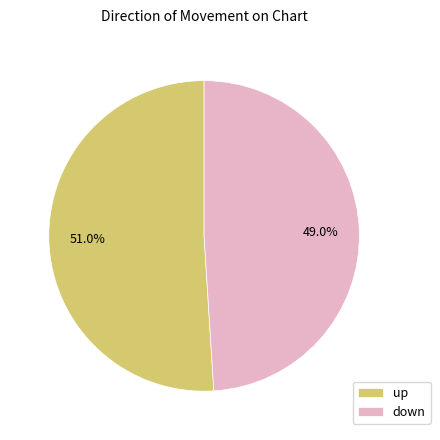

To the nearest percent, what portion does down represent?

49%